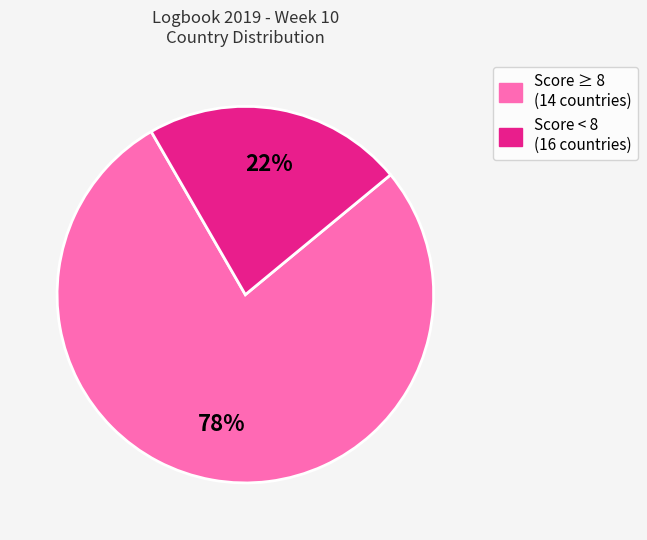

To the nearest percent, what is the average slice percentage?

50%